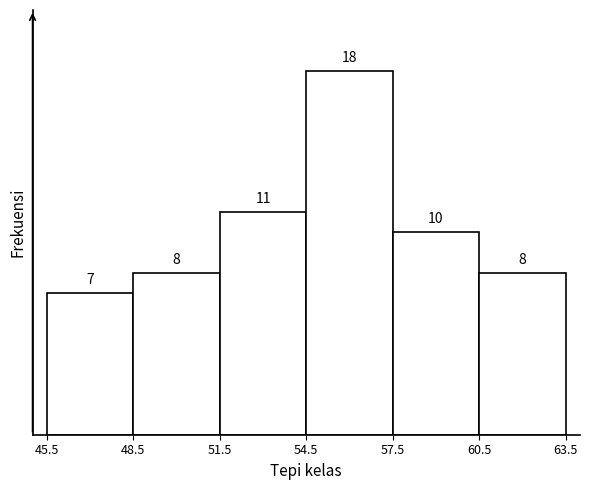

Over which range of the x-axis is the bar tallest?

54.5 to 57.5